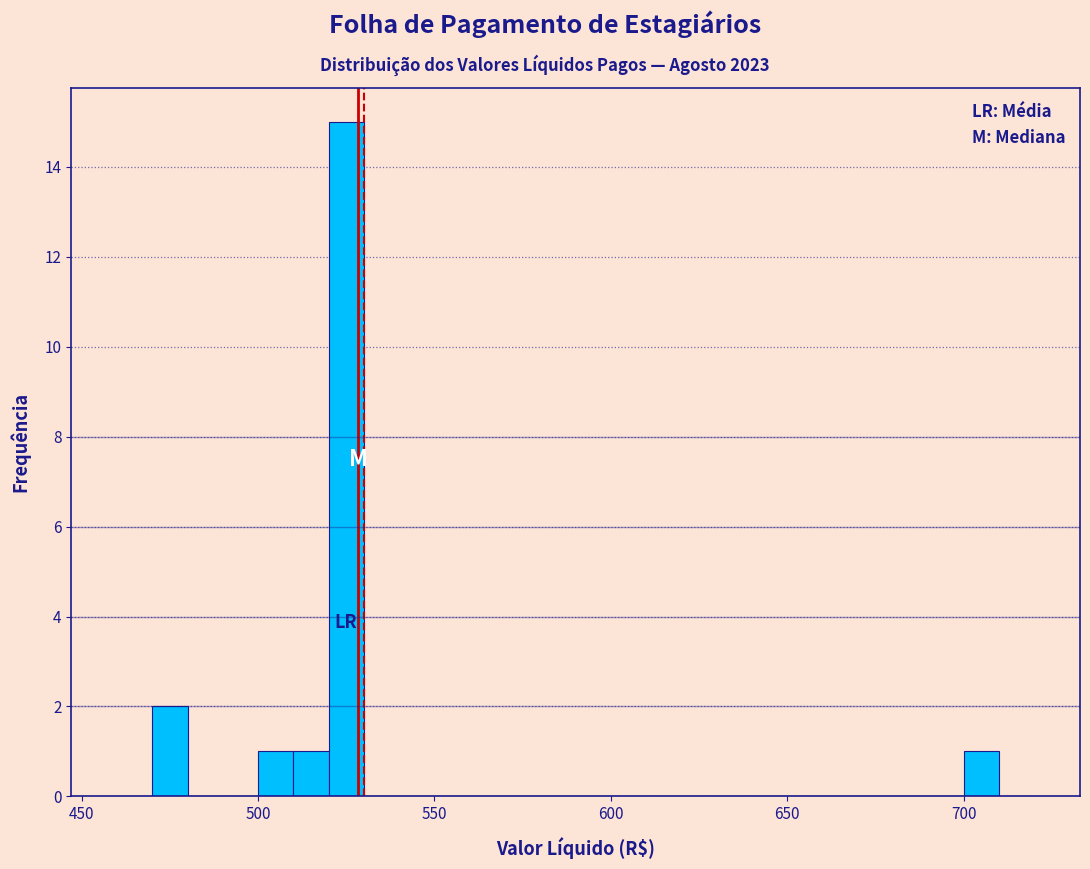

Around what value on the x-axis is the tallest bar? Give the approximate position of its centre, as read against the axis.

525